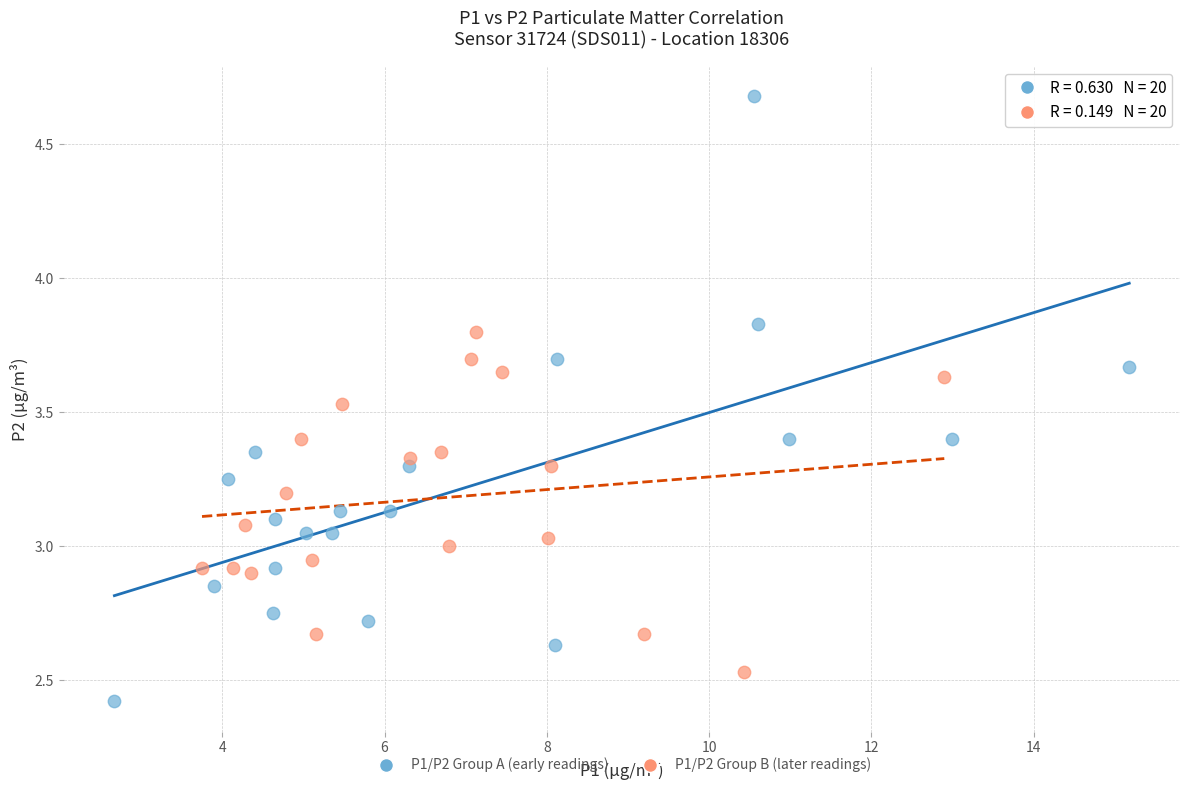

What are all the series names shown in the legend?

P1/P2 Group A (early readings), P1/P2 Group B (later readings)